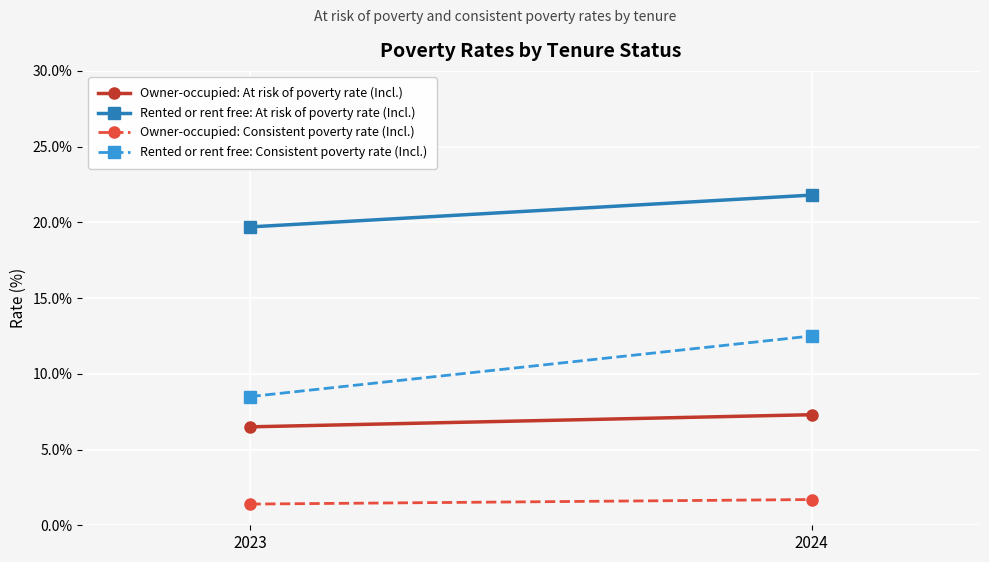

Reading right to left, what are all the values shown in this chart?

Owner-occupied: At risk of poverty rate (Incl.): 7.3	6.5
Rented or rent free: At risk of poverty rate (Incl.): 21.8	19.7
Owner-occupied: Consistent poverty rate (Incl.): 1.7	1.4
Rented or rent free: Consistent poverty rate (Incl.): 12.5	8.5